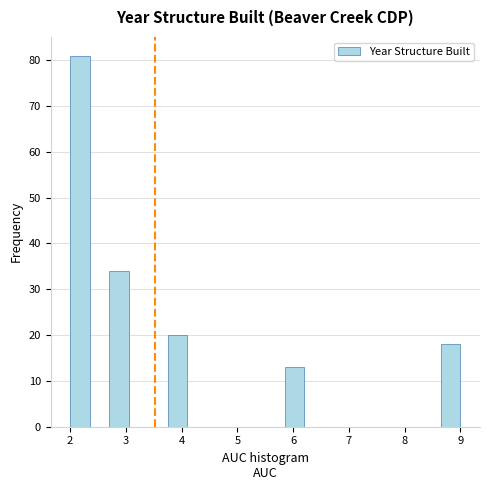

Read against the x-axis, roughly where is the centre of the tallest bar?

2.2